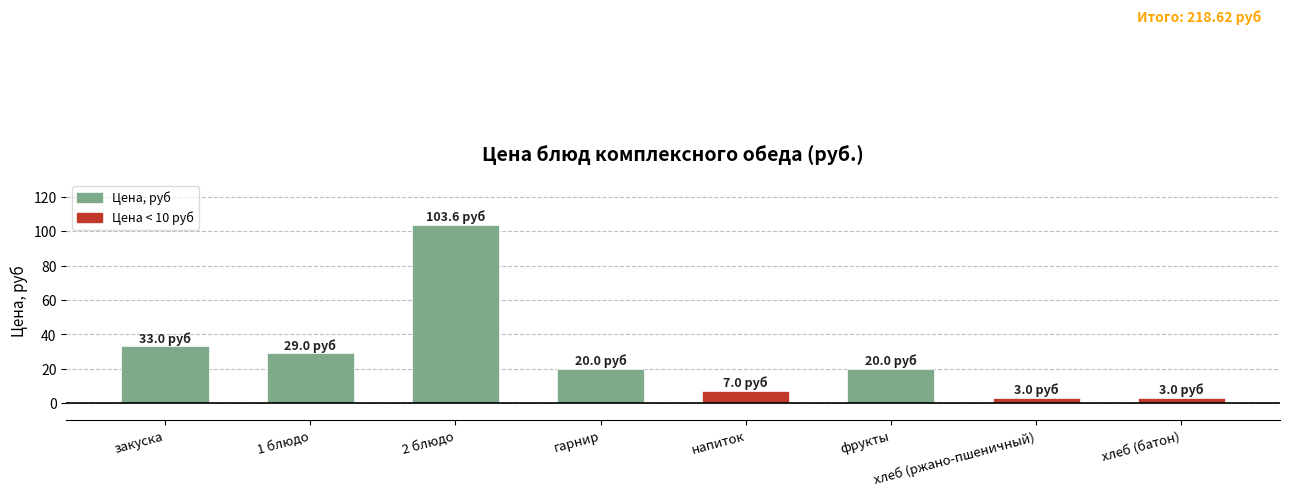

Reading left to right, extract all data points from this chart.

закуска=33.0	1 блюдо=29.0	2 блюдо=103.6	гарнир=20.0	напиток=7.0	фрукты=20.0	хлеб (ржано-пшеничный)=3.0	хлеб (батон)=3.0